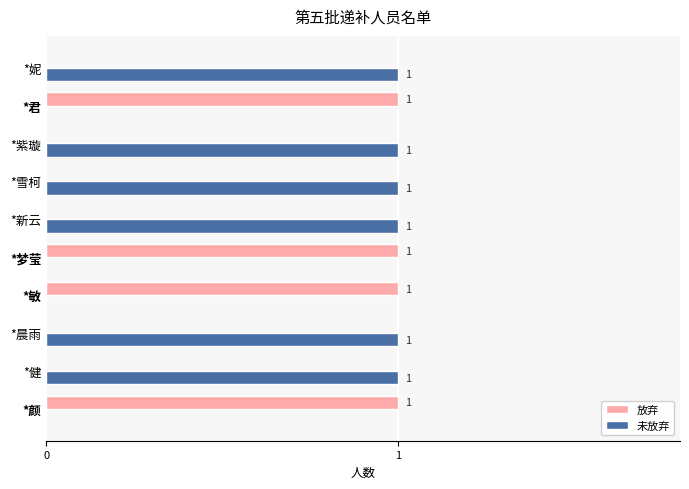

Is it true that 未放弃 equals 1 at *紫璇?

True